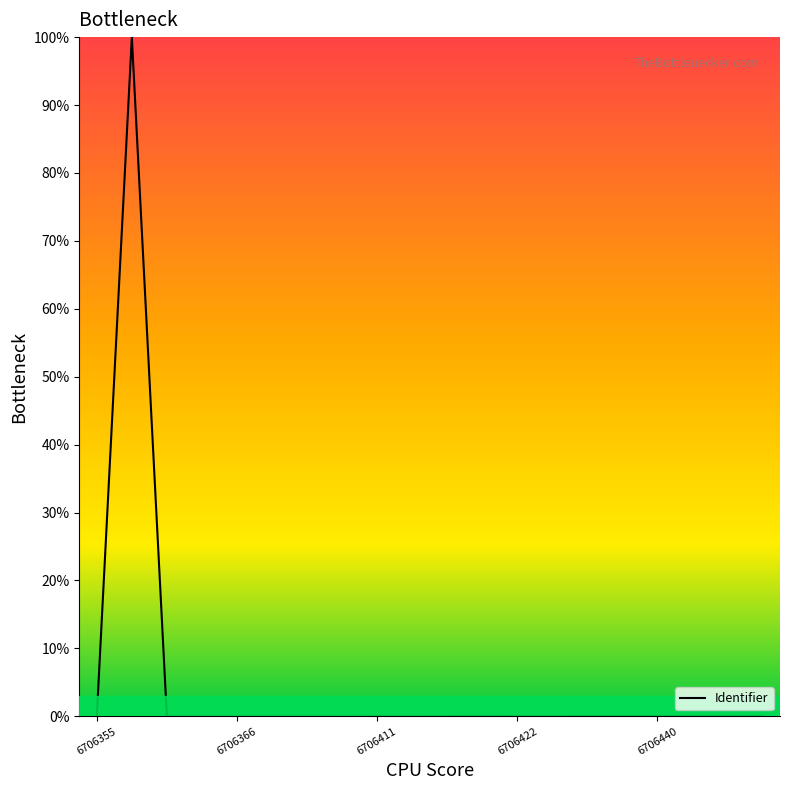

What is the difference between the maximum and minimum values?

100.0